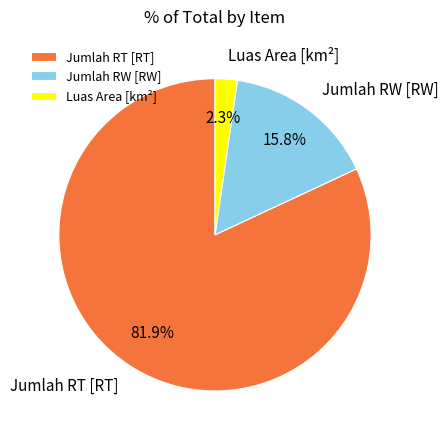

What is the ratio of the value at Jumlah RW [RW] to the value at Jumlah RT [RT]?

0.2